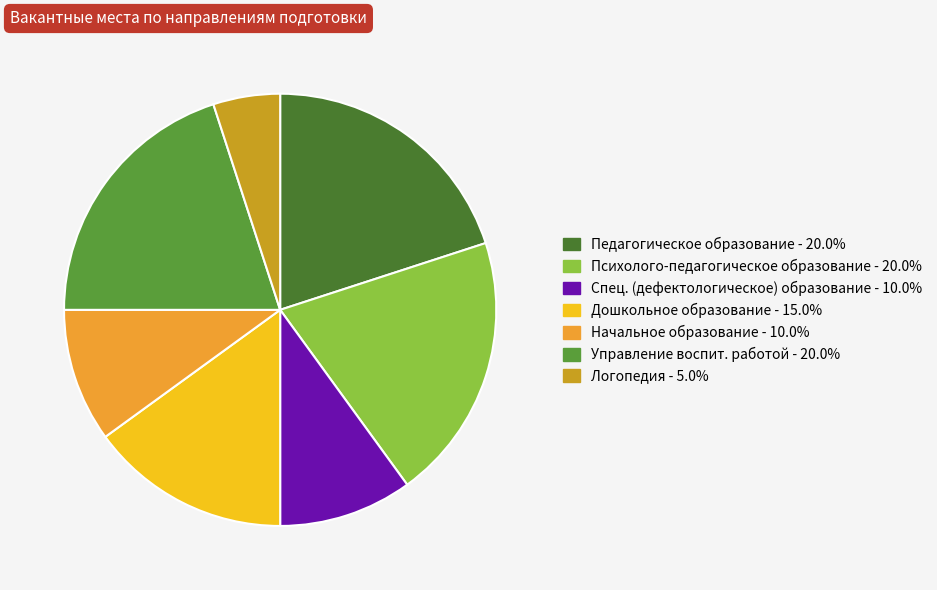

To the nearest percent, what is the average slice percentage?

14%